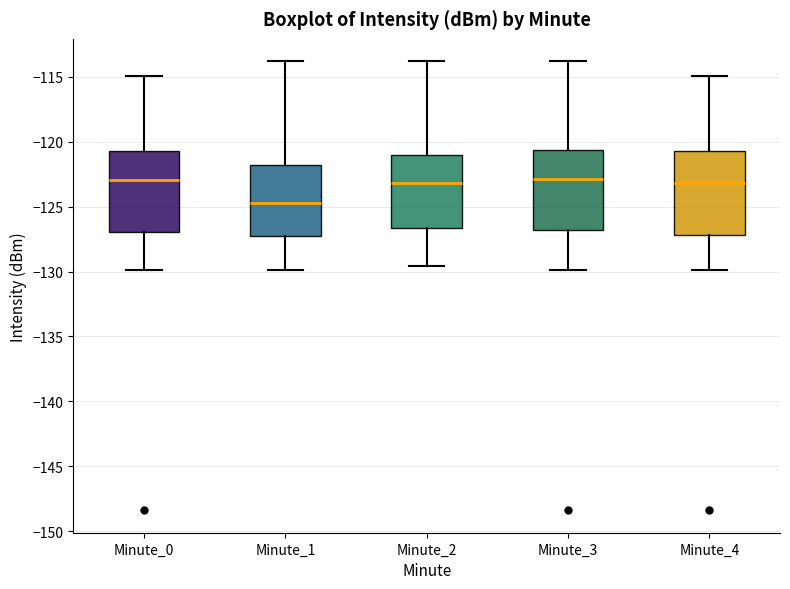

Where does the lower whisker of the box for Minute_4 end on the y-axis? The values are not printed on the chart, so give them approximately, as read against the axis.

-130.0